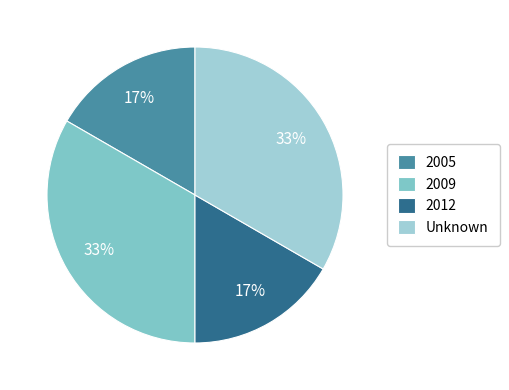

Is 2005 the majority of the pie?

No